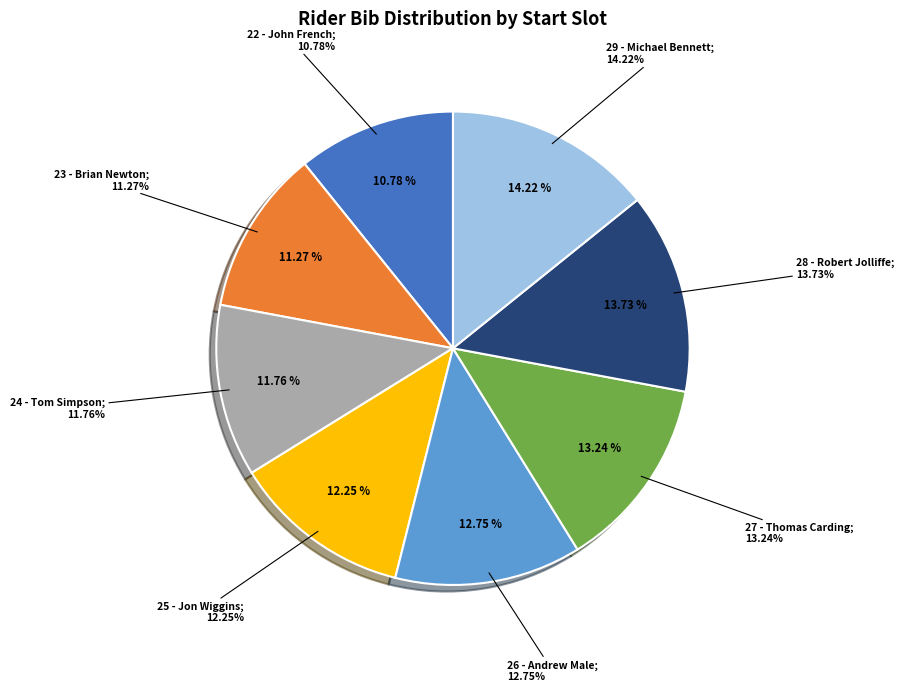

What is the ratio of the value at 23 - Brian Newton to the value at 25 - Jon Wiggins?

0.9